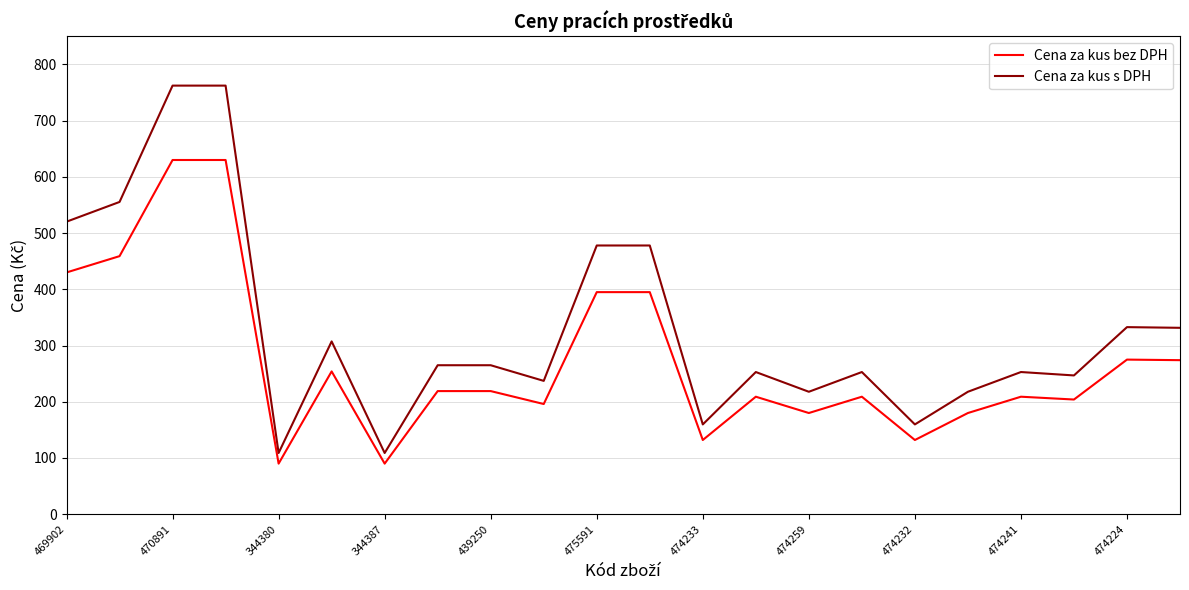

Rank the series by their average value, from highest to lowest.

Cena za kus s DPH, Cena za kus bez DPH